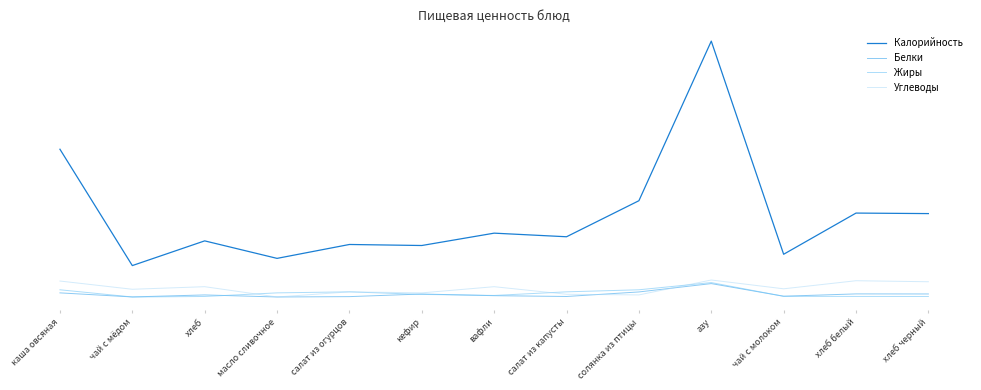

Does the chart have visible grid lines?

No